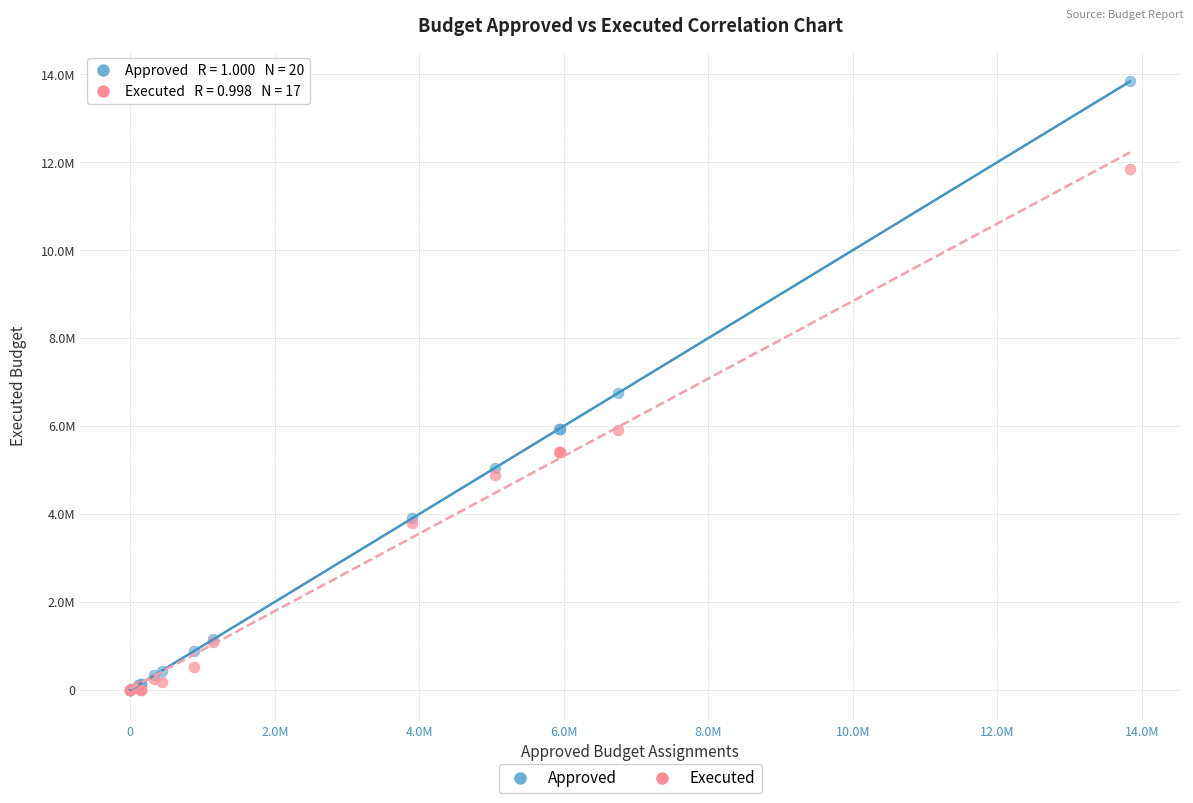

Which series contains the highest Y value?

Approved